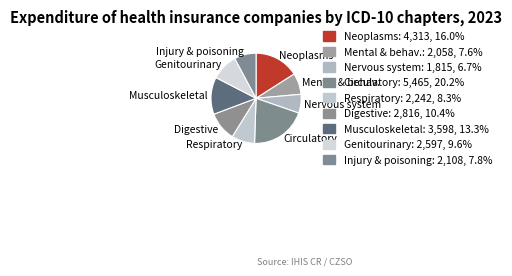

How many segments does this pie chart have?

9